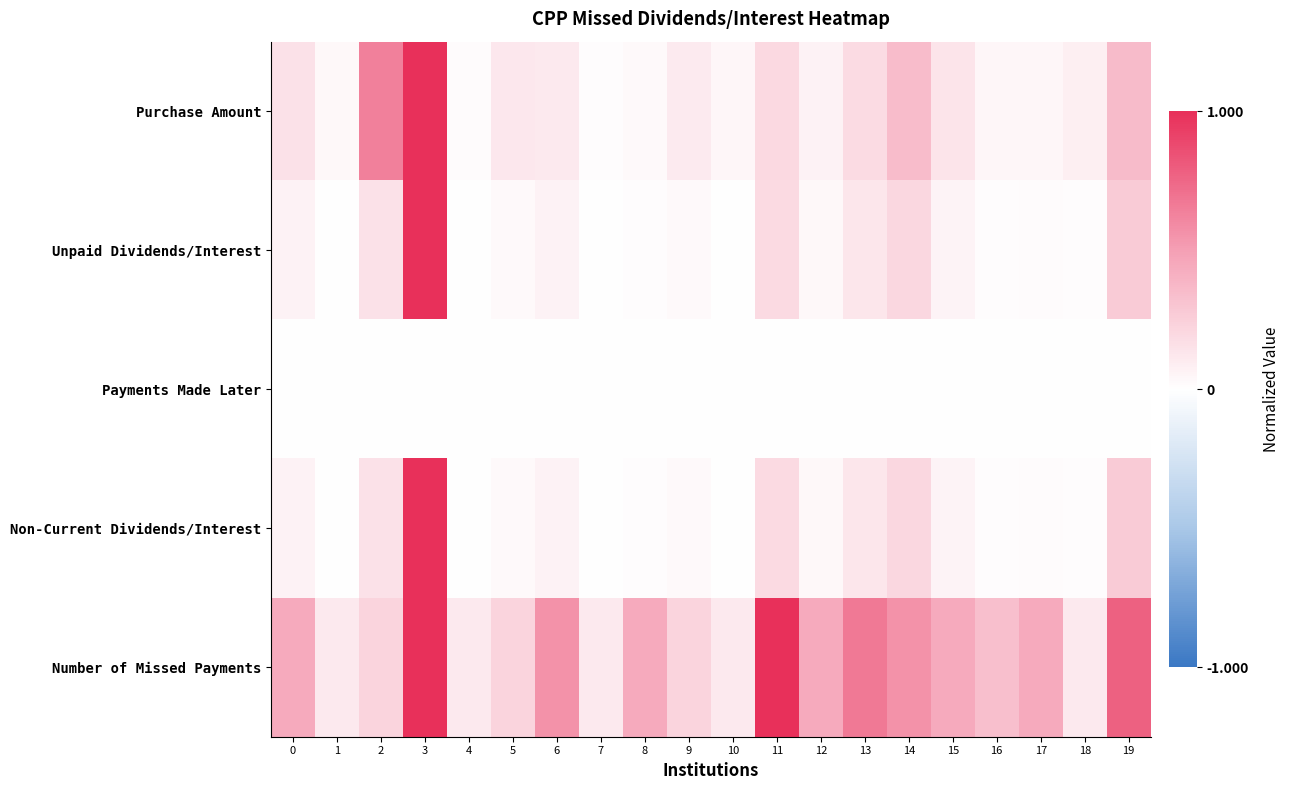

What is the greatest value displayed?

1.0